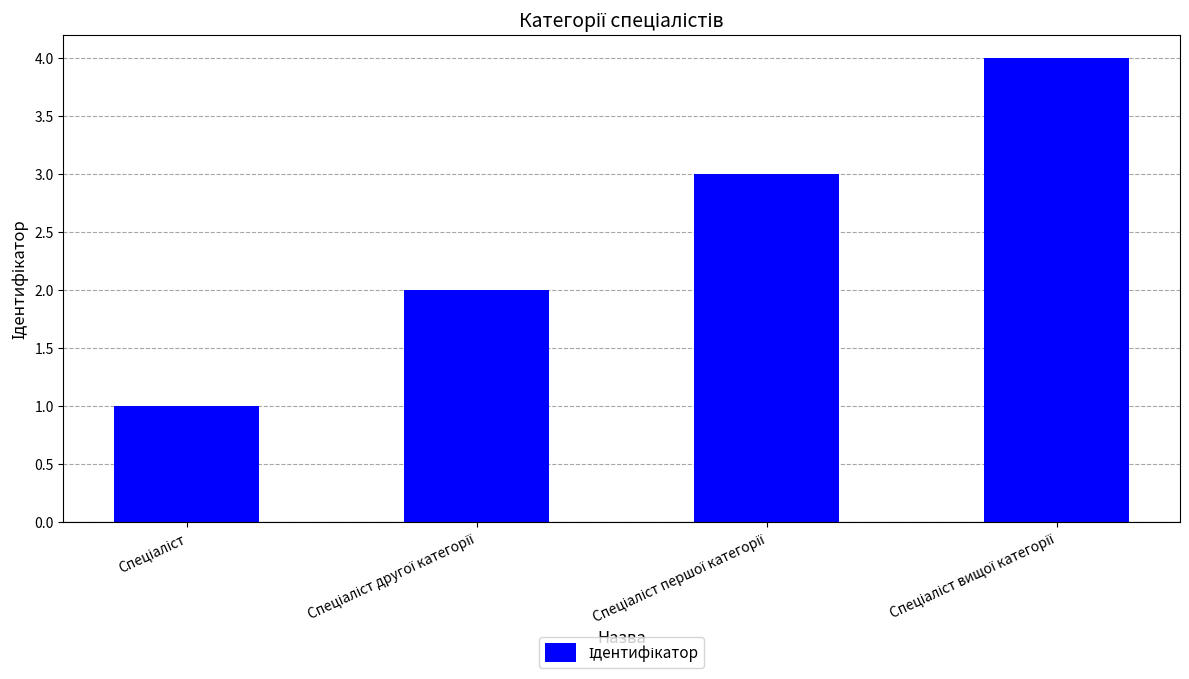

Are the bars grouped side by side (vs. stacked)?

No